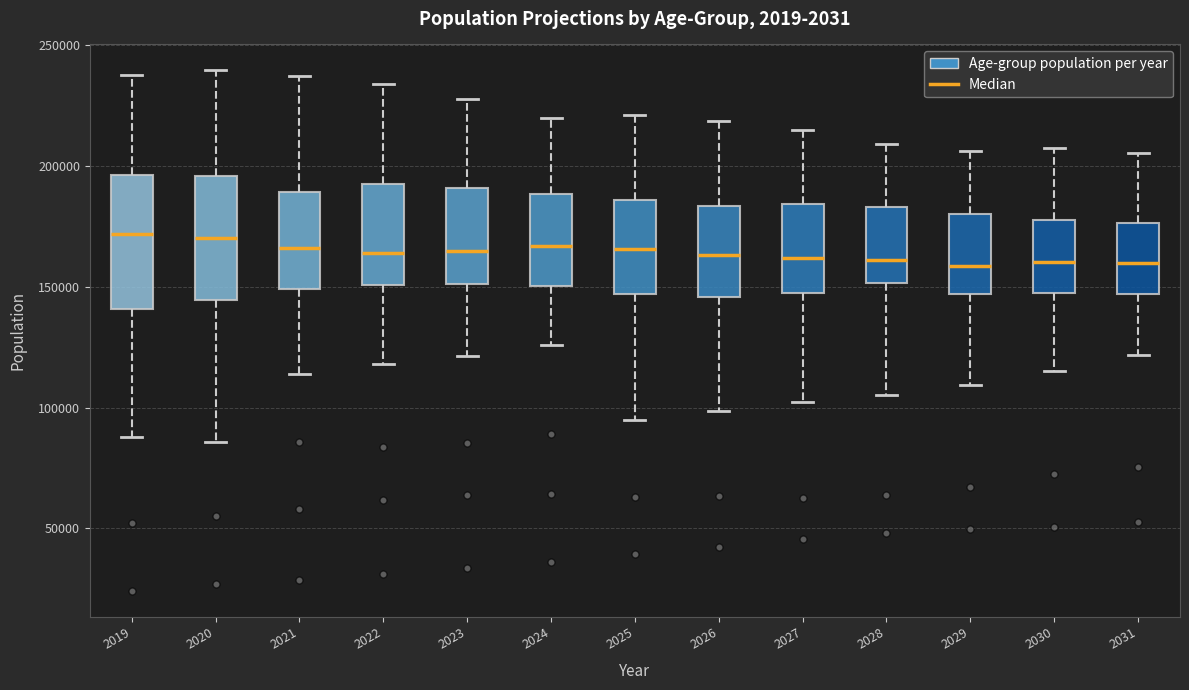

Where does the lower whisker of the box at x = 2025 end on the y-axis? The values are not printed on the chart, so give them approximately, as read against the axis.

95000